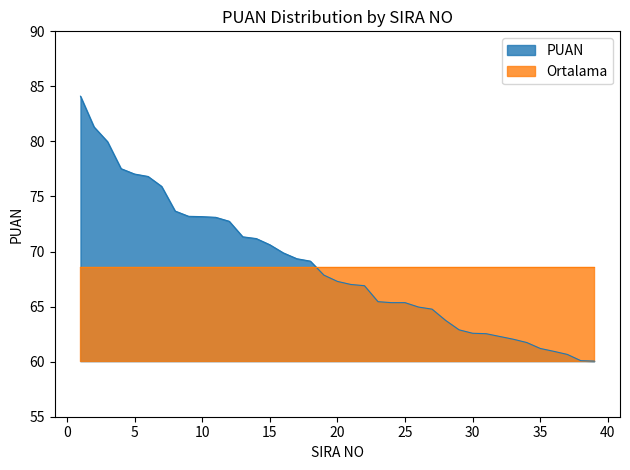

What is the maximum value shown in the chart?

84.1